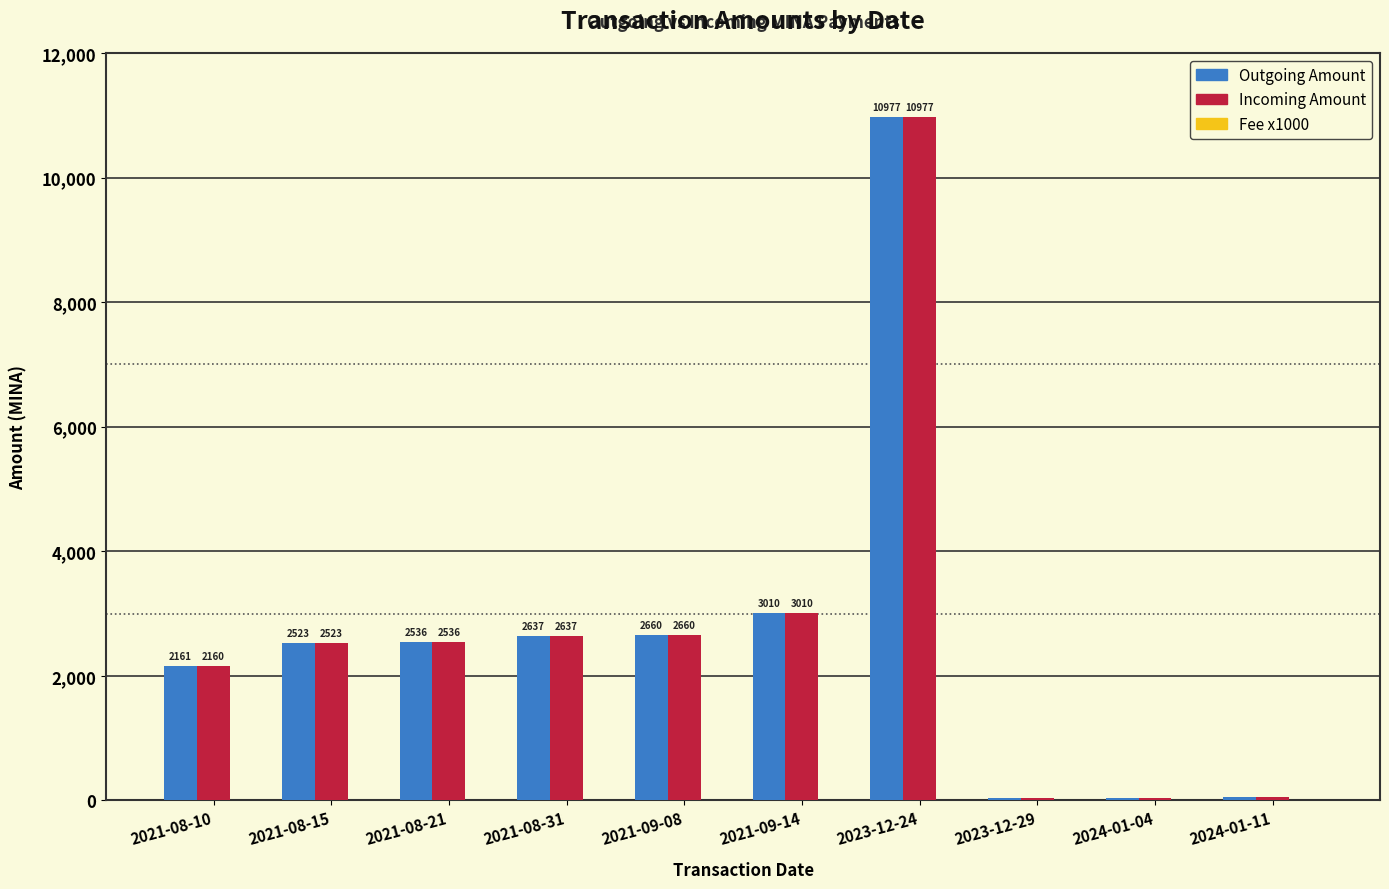

Where is Outgoing Amount nearest to the value 5509?

2021-09-14